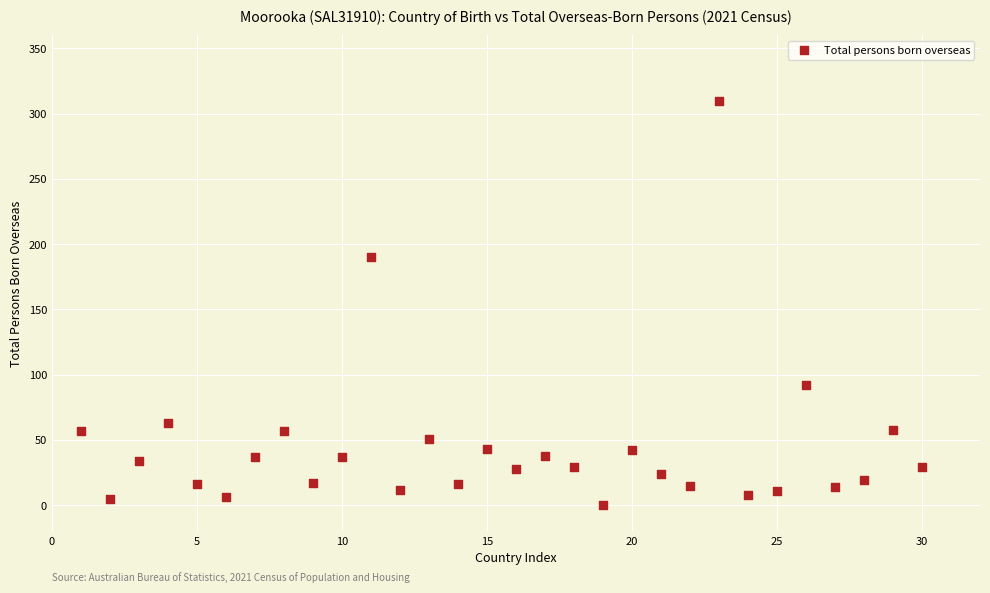

What Y value in the scatter plot is closest to 155?

190